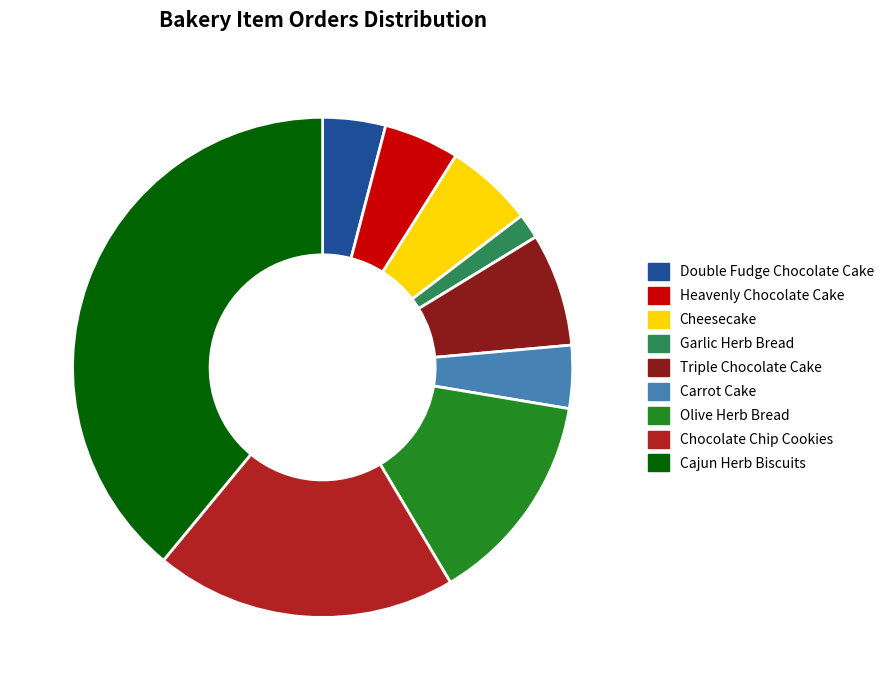

Does any single category account for the majority?

No